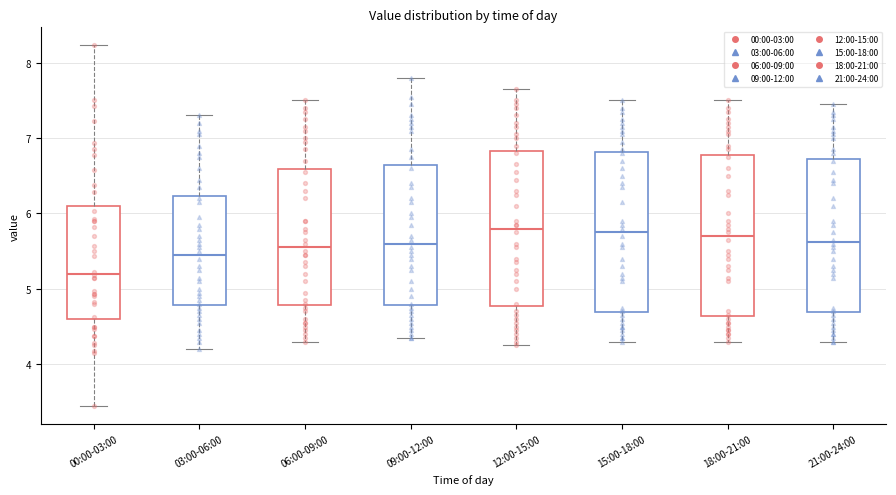

Reading left to right, read every box against the y-axis: the position of its median line, the range the box covers, and the ends of its whiskers. The values are not printed on the chart, so give them approximately, as read against the axis.

00:00-03:00: median 5.2, box 4.6 to 6.1, whiskers 3.5 to 8.2
03:00-06:00: median 5.5, box 4.8 to 6.2, whiskers 4.2 to 7.3
06:00-09:00: median 5.6, box 4.8 to 6.6, whiskers 4.3 to 7.5
09:00-12:00: median 5.6, box 4.8 to 6.6, whiskers 4.4 to 7.8
12:00-15:00: median 5.8, box 4.8 to 6.8, whiskers 4.3 to 7.7
15:00-18:00: median 5.8, box 4.7 to 6.8, whiskers 4.3 to 7.5
18:00-21:00: median 5.7, box 4.6 to 6.8, whiskers 4.3 to 7.5
21:00-24:00: median 5.6, box 4.7 to 6.7, whiskers 4.3 to 7.5